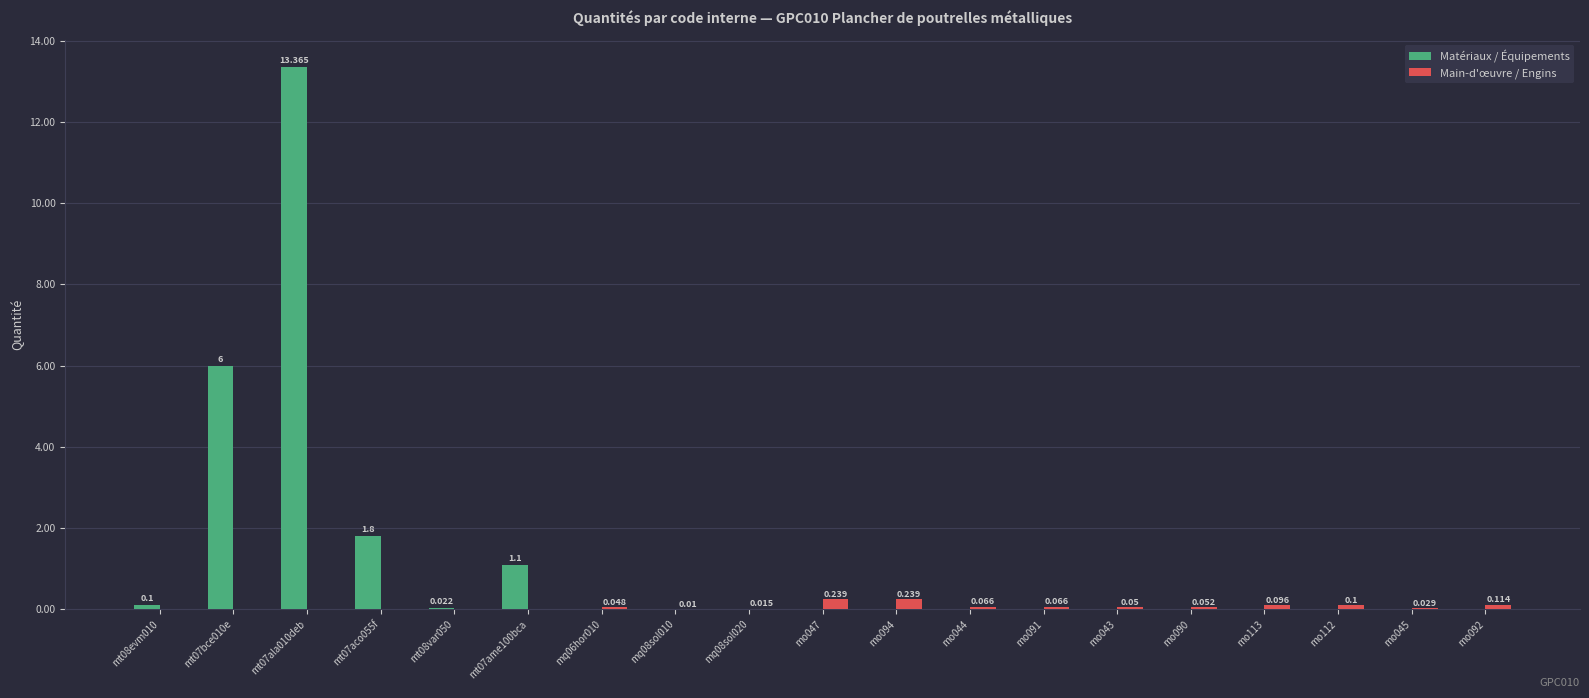

Between mq06hor010 and mq08sol020, which series saw the biggest shift?

Main-d'œuvre / Engins